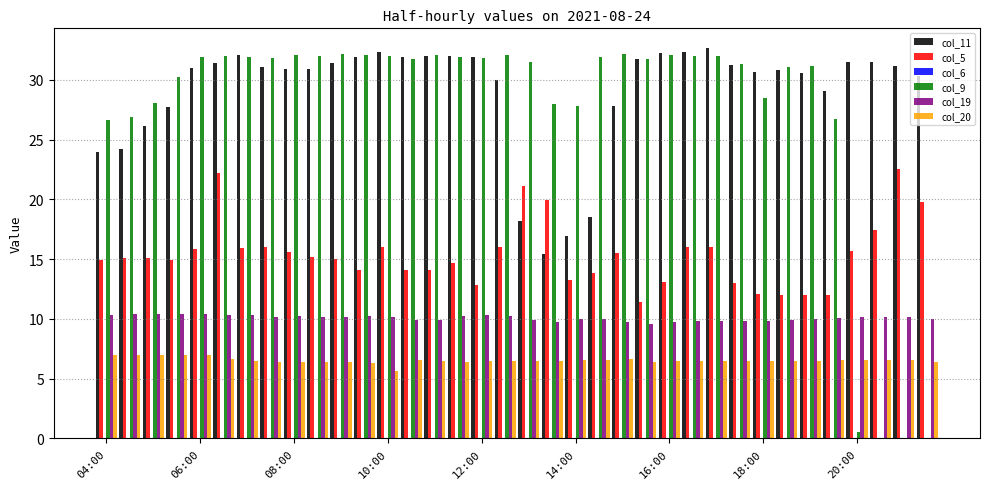

What is the maximum value shown in the chart?

32.7